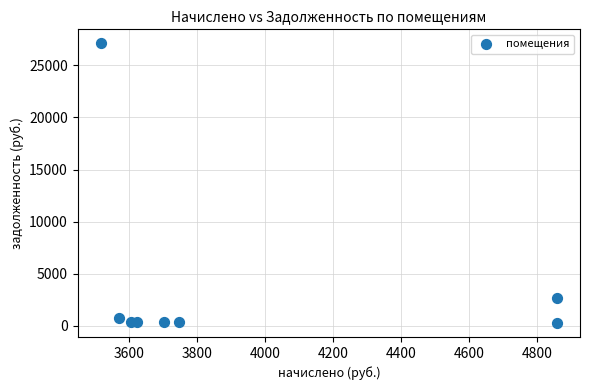

What is the range of Y values (max minus min)?

26821.1